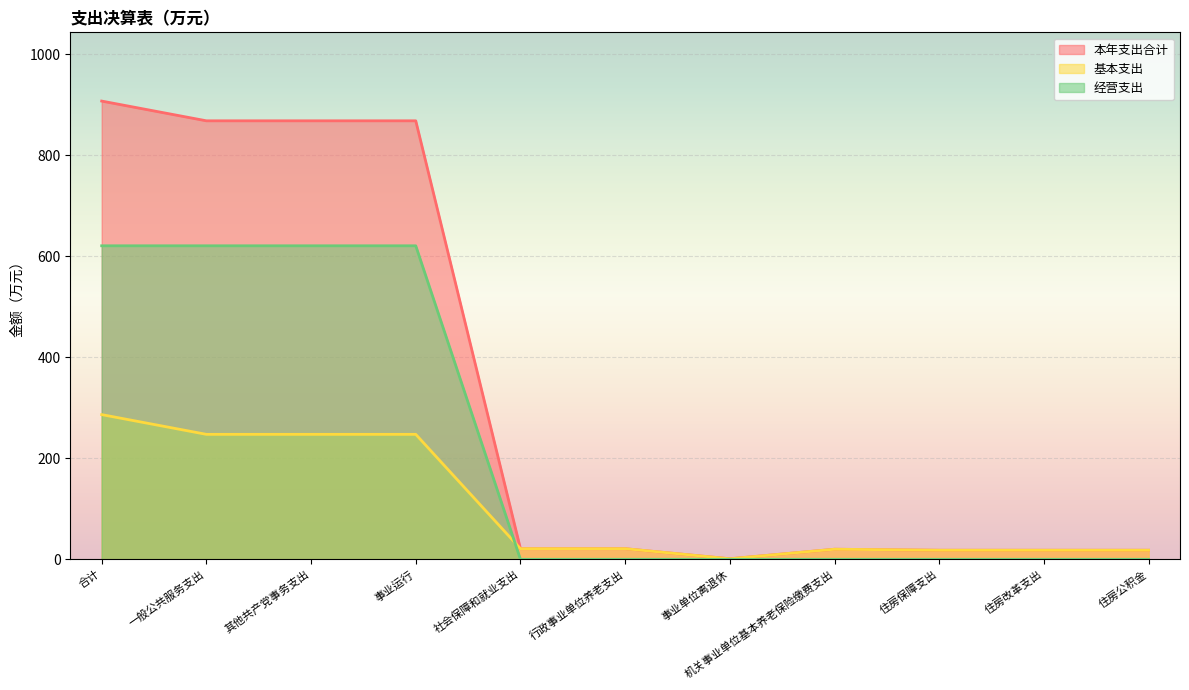

What is the value of the 基本支出 point at the 10th from the left?

18.0